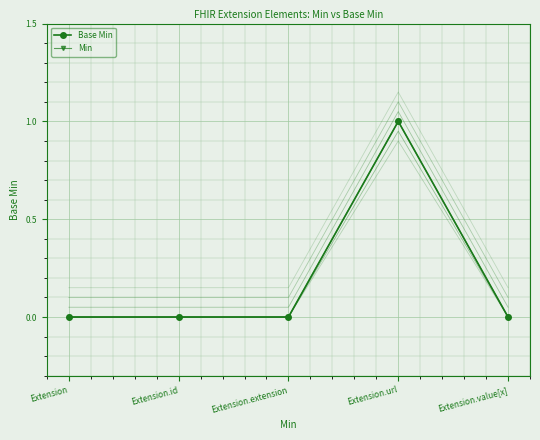

What position from the right is Extension?

5